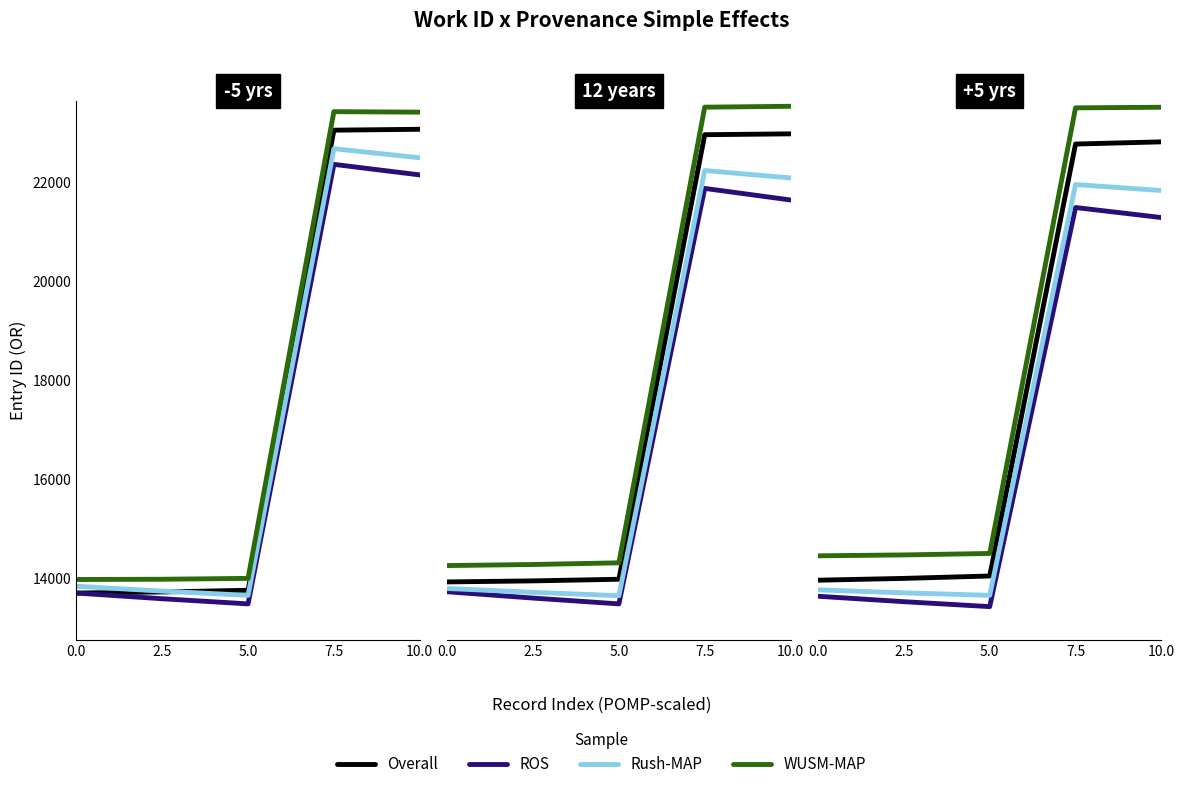

Which series has the largest range (max minus min)?

WUSM-MAP